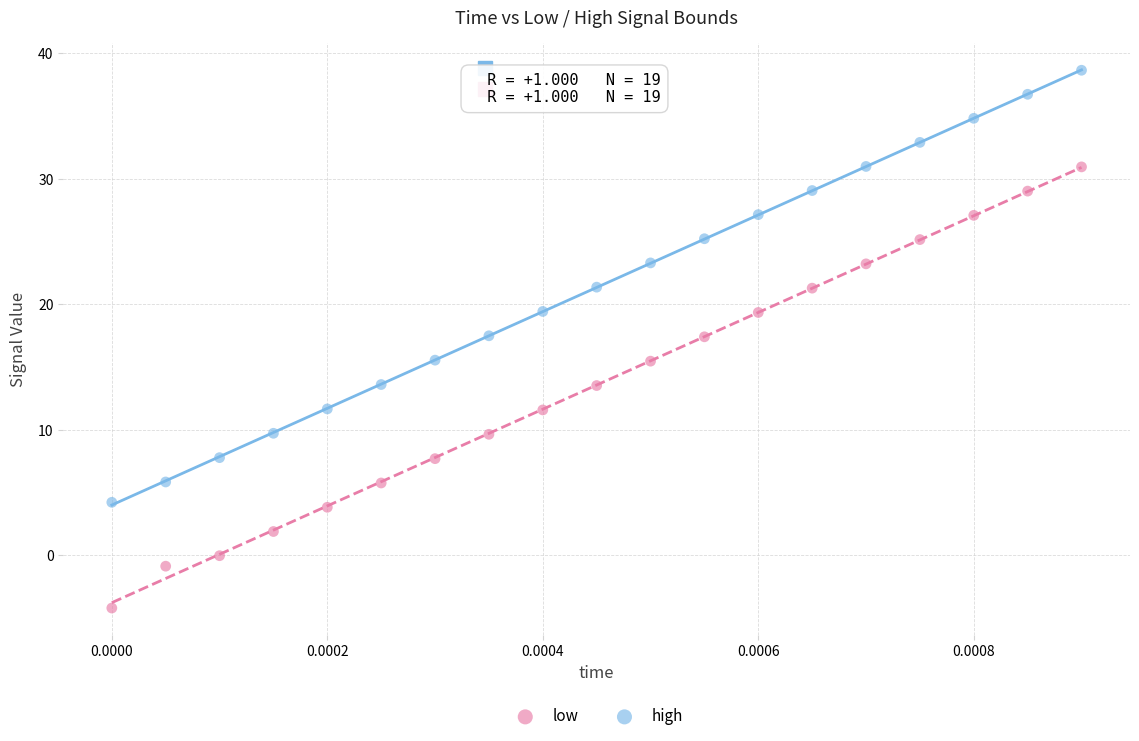

Which series has the largest Y range (max minus min)?

low